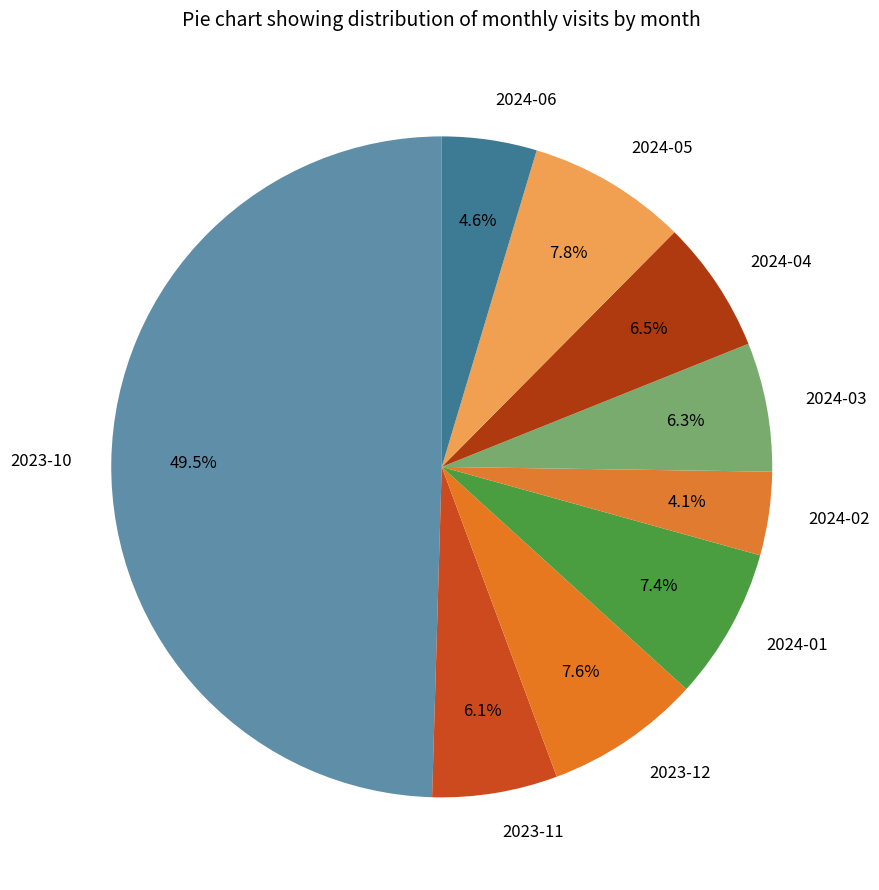

Count the number of slices in the pie.

9